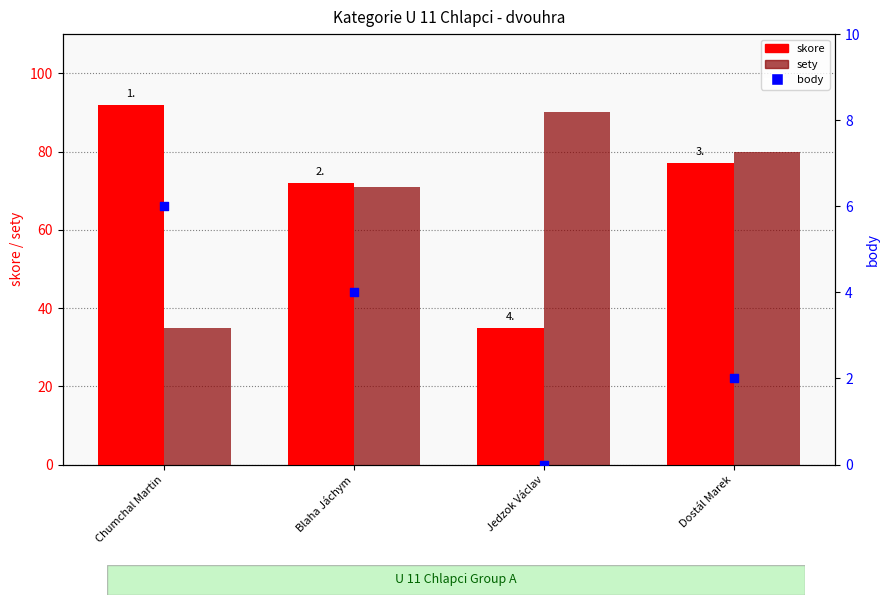

At how many categories does at least one series exceed 75?

3